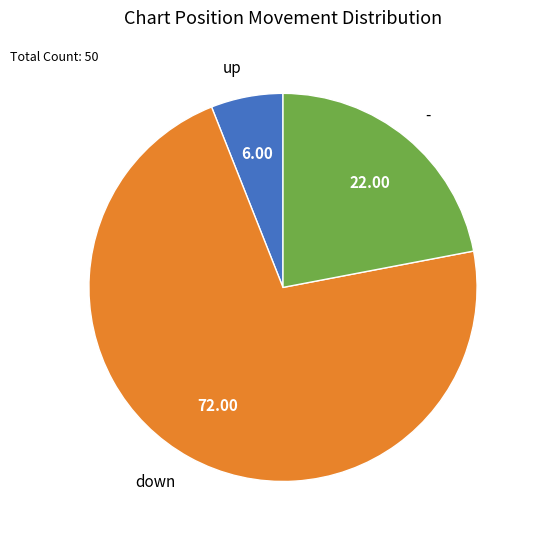

How many segments does this pie chart have?

3